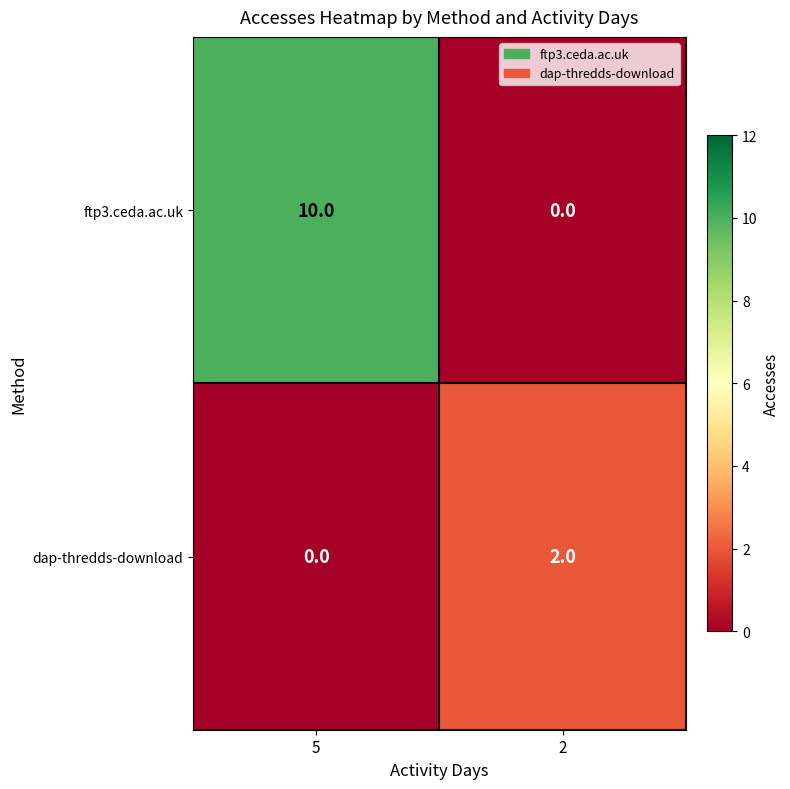

What is the greatest value displayed?

10